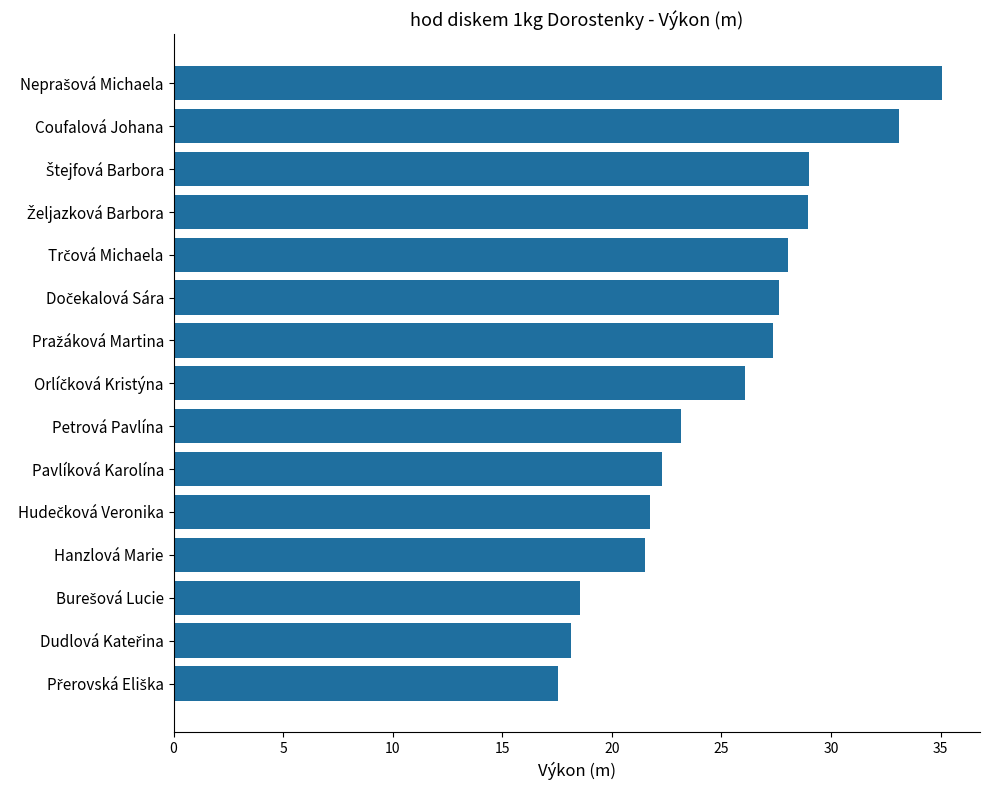

What is the value of the 6th bar from the top?

27.6